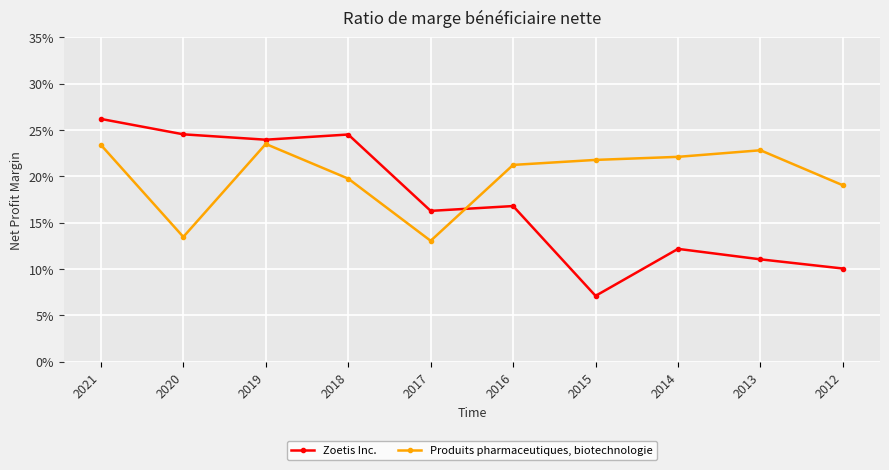

List the labels in order of Zoetis Inc. value, smallest first.

2015, 2012, 2013, 2014, 2017, 2016, 2019, 2018, 2020, 2021